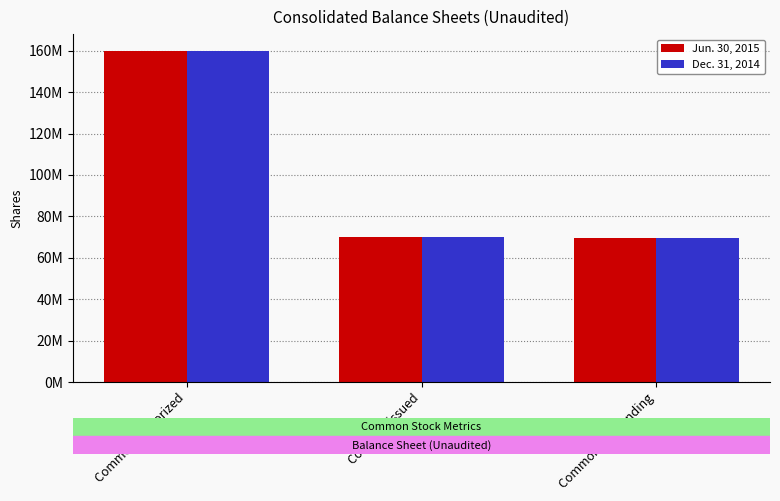

Is the value of Dec. 31, 2014 at Common issued greater than the value of Jun. 30, 2015 at Common issued?

No